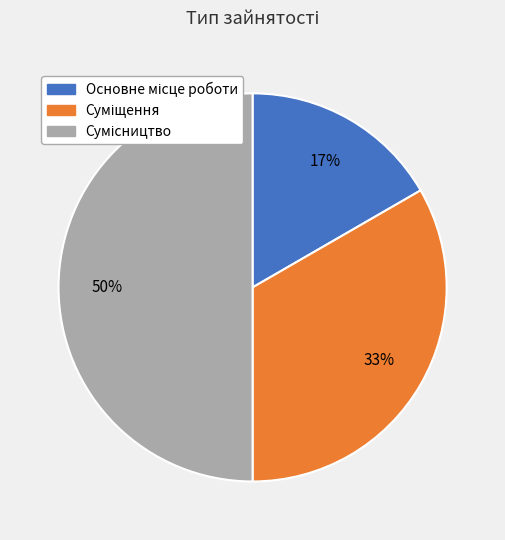

To the nearest percent, what is the difference between the largest and smallest slice percentages?

33%